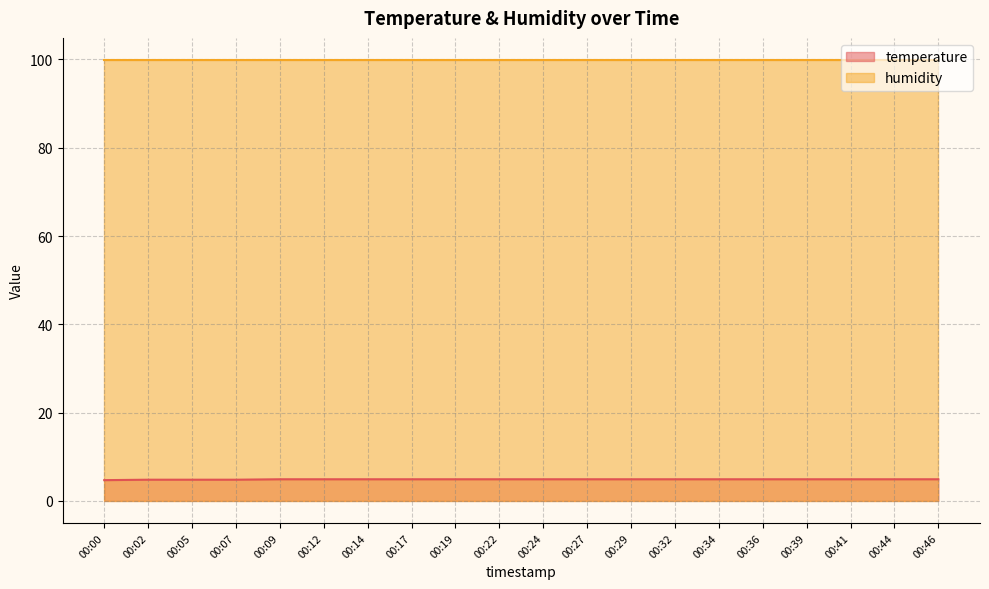

What is the value of the 2nd point from the left?

4.8